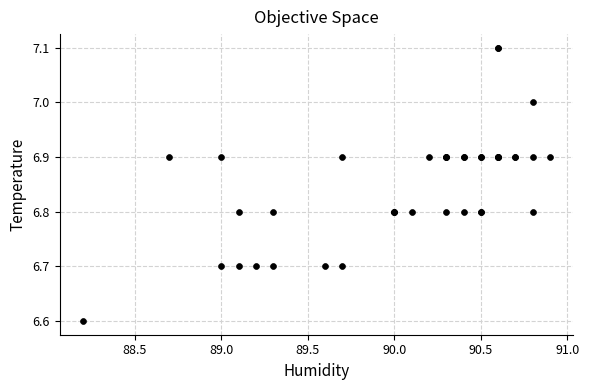

What Y value in the scatter plot is closest to 6?

6.6